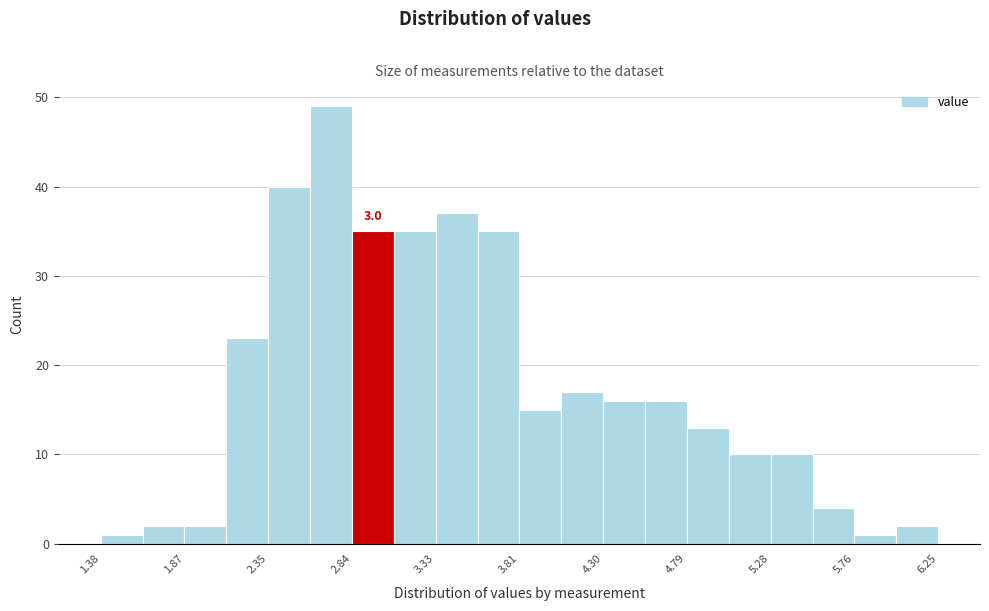

Over which range of the x-axis is the bar tallest?

2.60 to 2.85